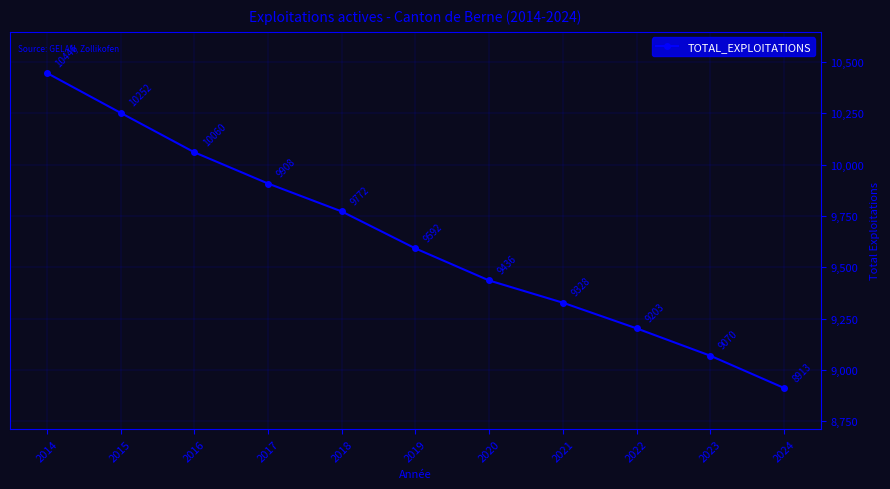

Reading left to right, extract all data points from this chart.

10446	10252	10060	9908	9772	9592	9436	9328	9203	9070	8913